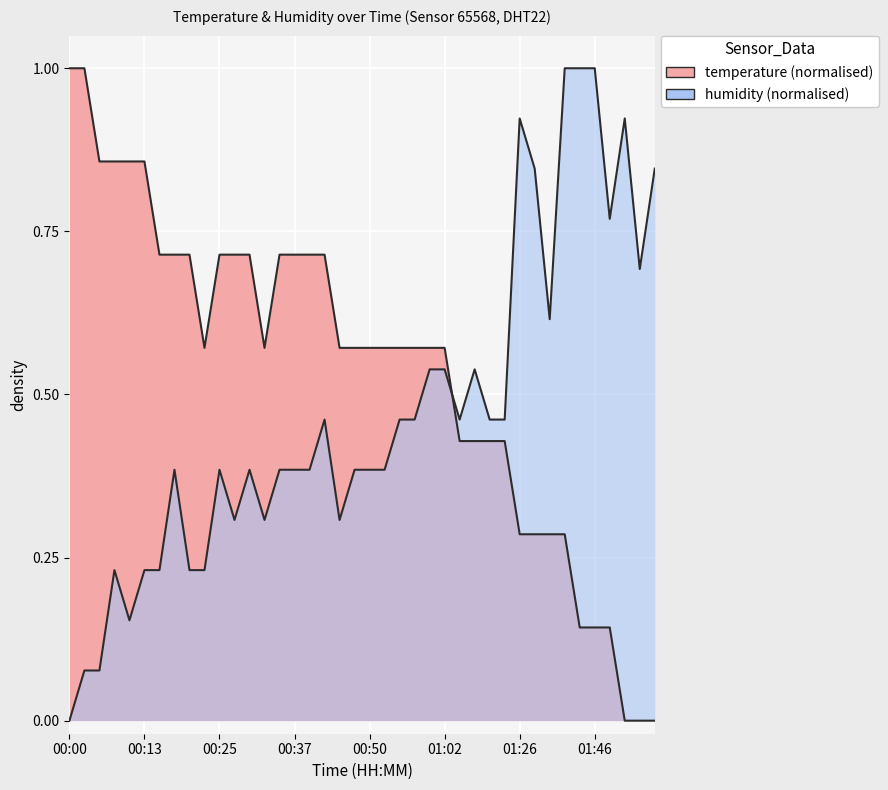

What is the value of the temperature point at the 7th from the left?

0.7